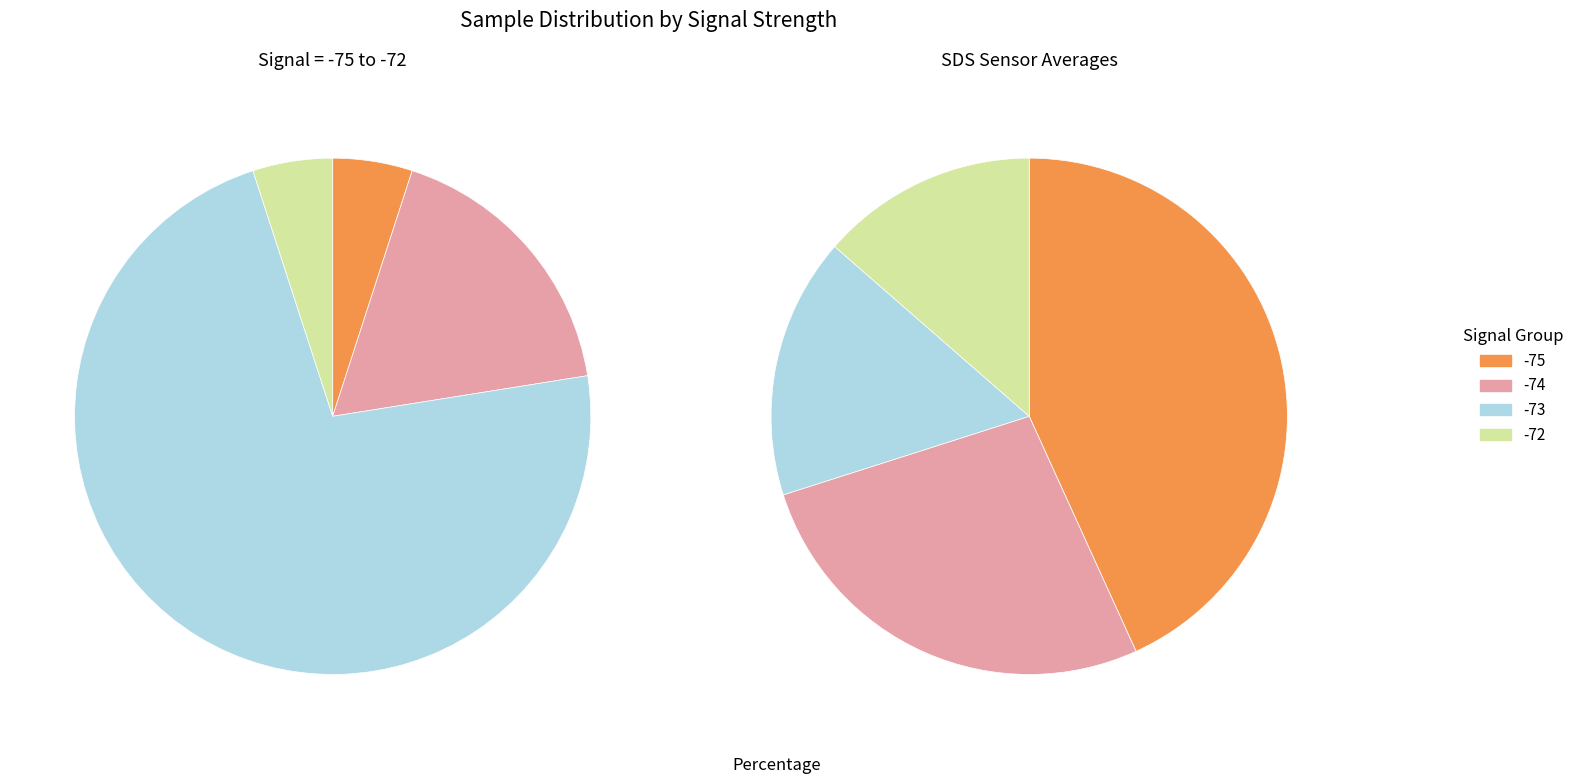

What portion of the pie excludes 30?

97.8%